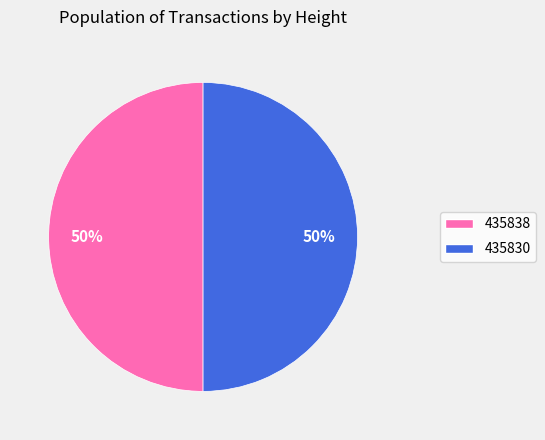

To the nearest percent, what percentage of the pie is 435830?

50%